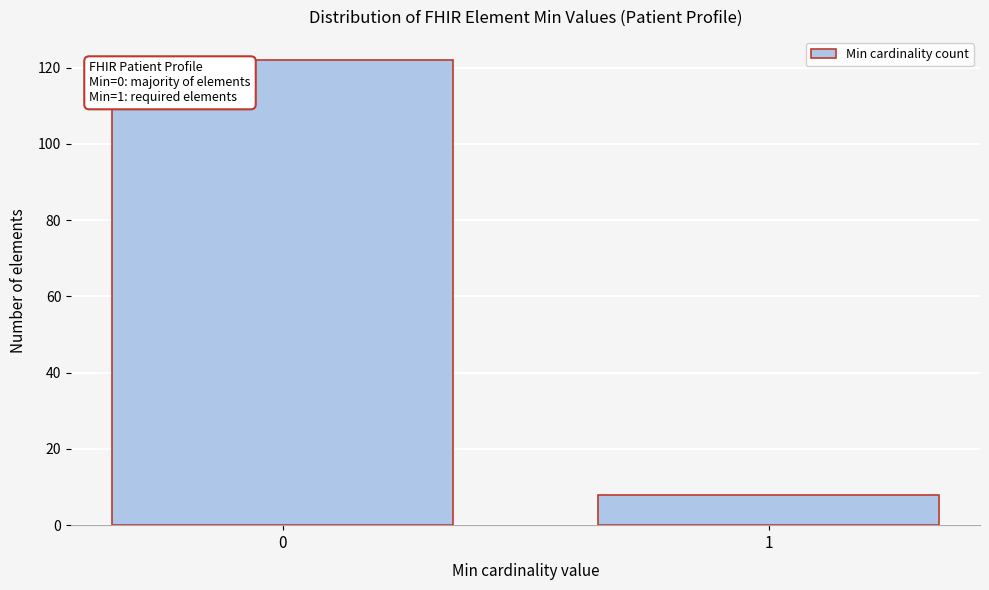

Reading left to right, list all the values displayed in this chart.

0=122	1=8